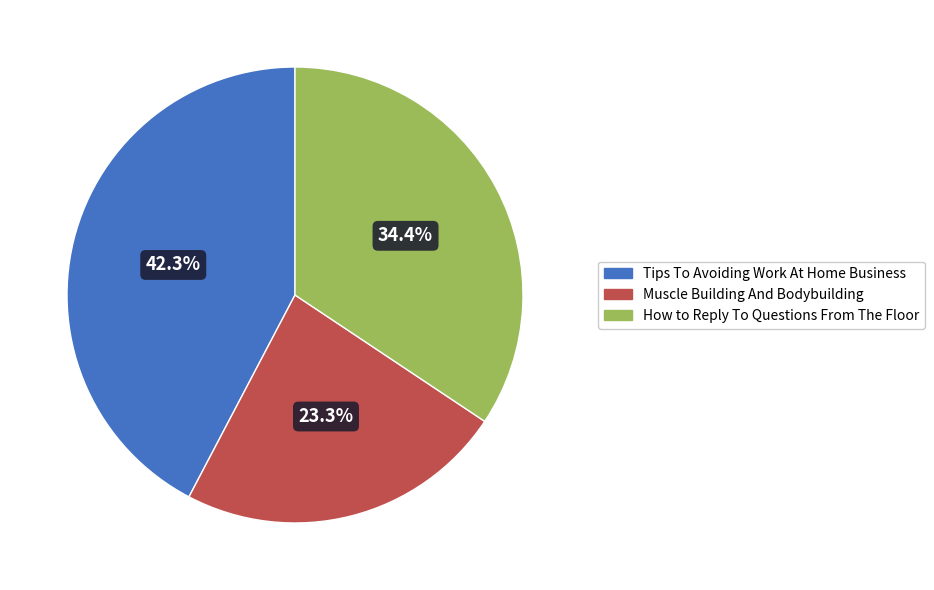

True or false: Tips To Avoiding Work At Home Business accounts for 57% of the total.

False